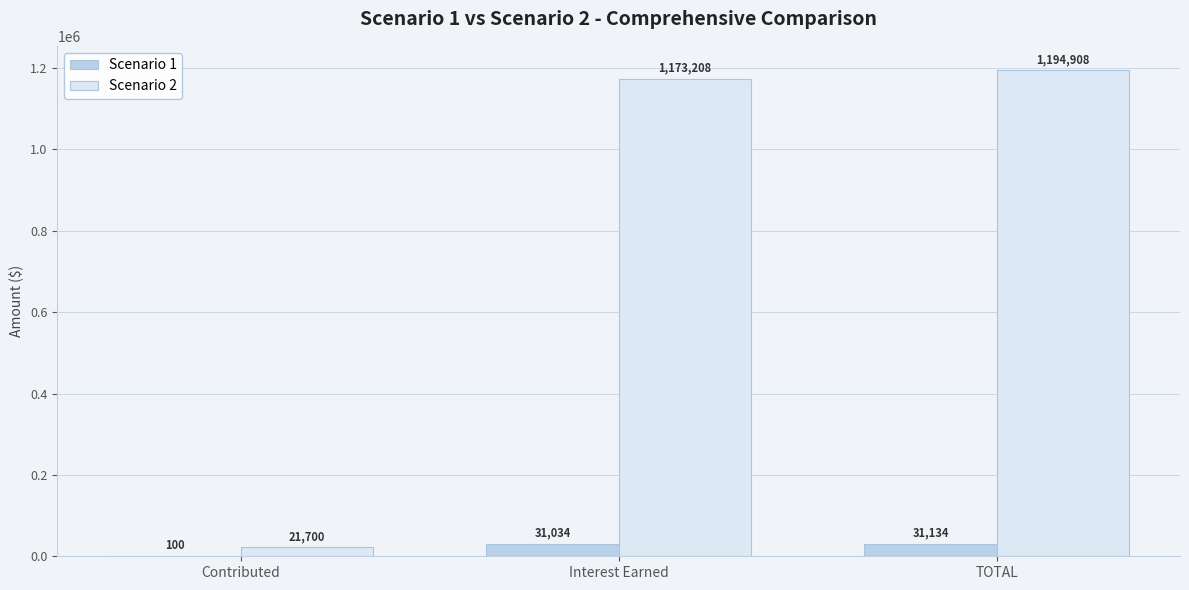

What is the highest value of the Scenario 2 series?

1194908.2